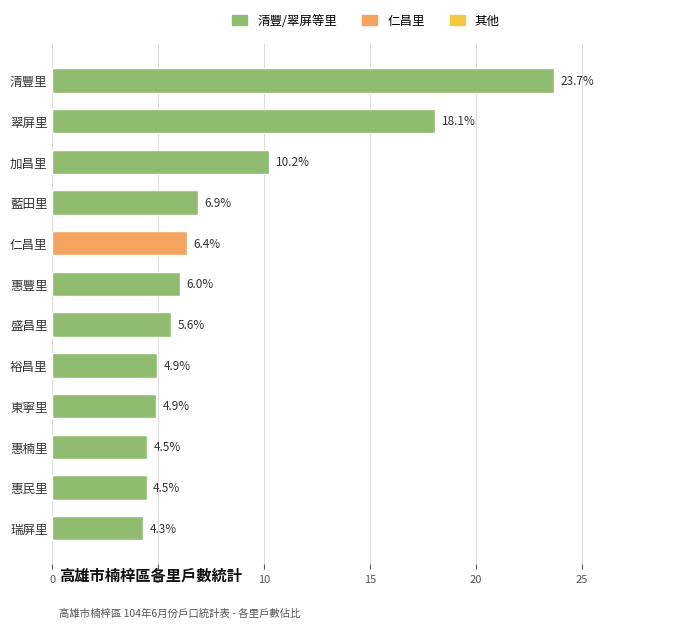

Reading bottom to top, transcribe all the data shown in this chart.

瑞屏里=4.3	惠民里=4.5	惠楠里=4.5	東寧里=4.9	裕昌里=4.9	盛昌里=5.6	惠豐里=6.0	仁昌里=6.4	藍田里=6.9	加昌里=10.2	翠屏里=18.1	清豐里=23.7